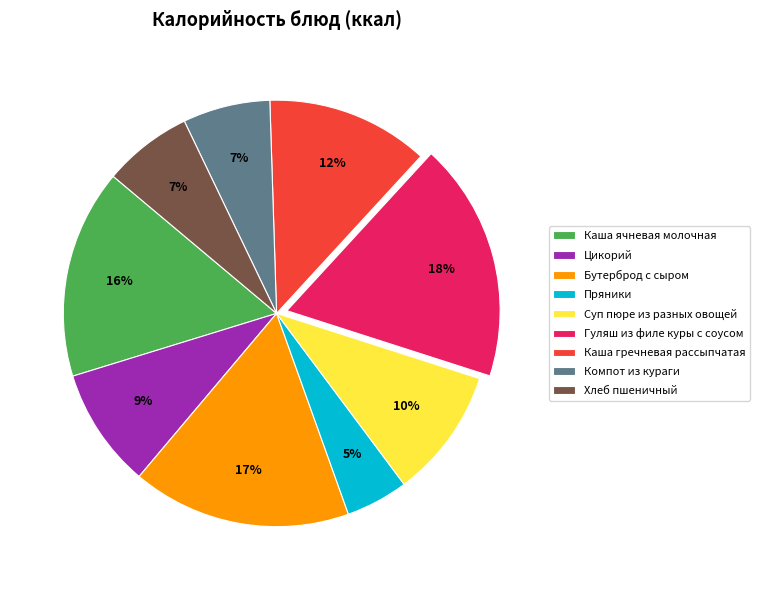

To the nearest percent, what is the average slice percentage?

11%